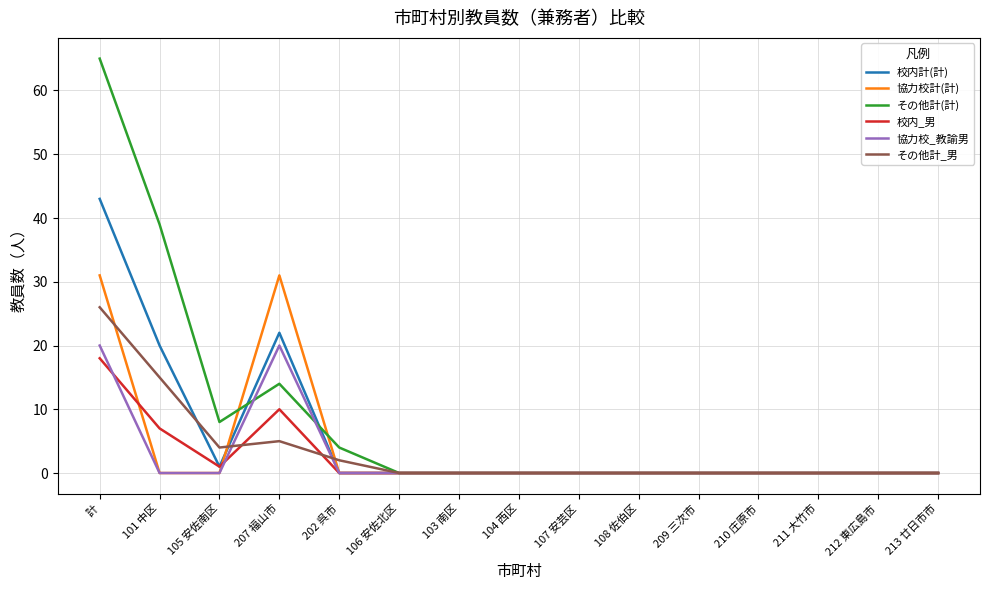

The 校内_男 series shows -6 at 209 三次市. True or false?

False